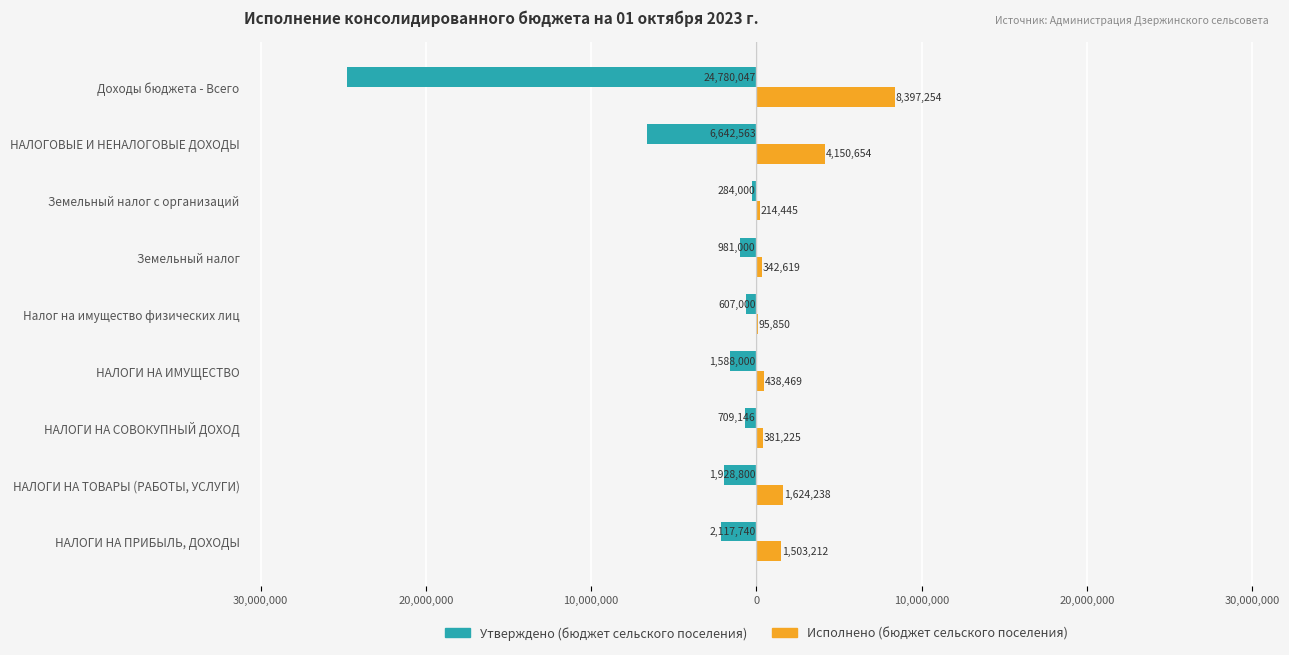

What are all the series names shown in the legend?

Утверждено (бюджет сельского поселения), Исполнено (бюджет сельского поселения)